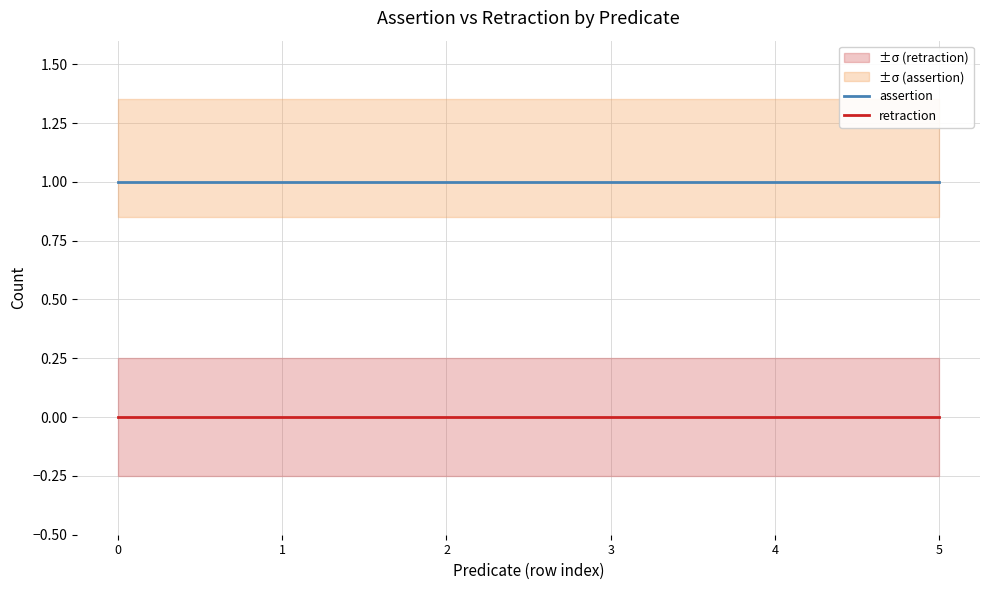

List the labels in order of retraction value, smallest first.

0, 1, 2, 3, 4, 5